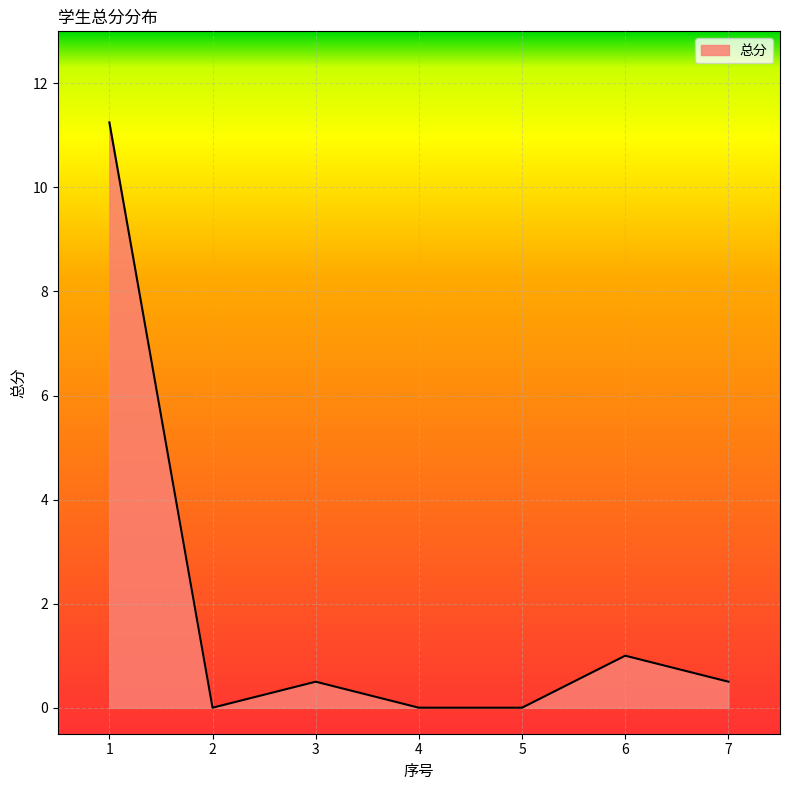

What is the change in value from 2 to 6?

+1.0